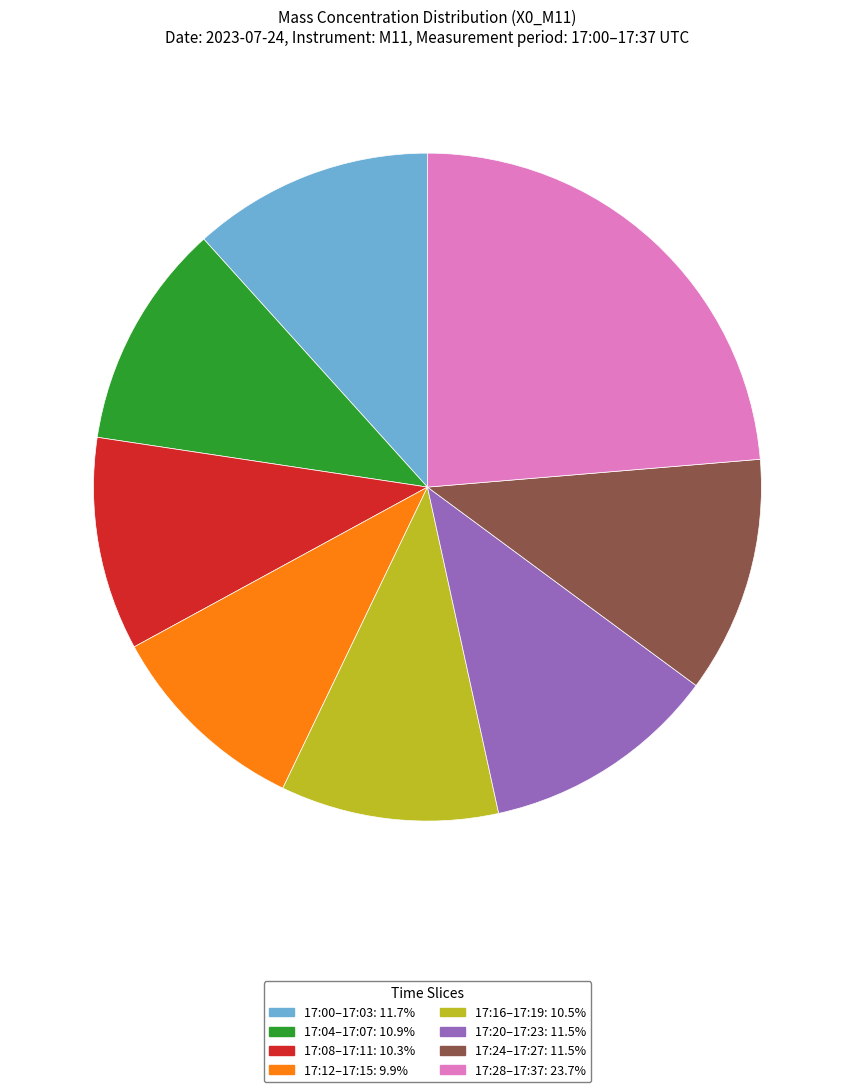

Is there any slice that represents more than half of the pie?

No